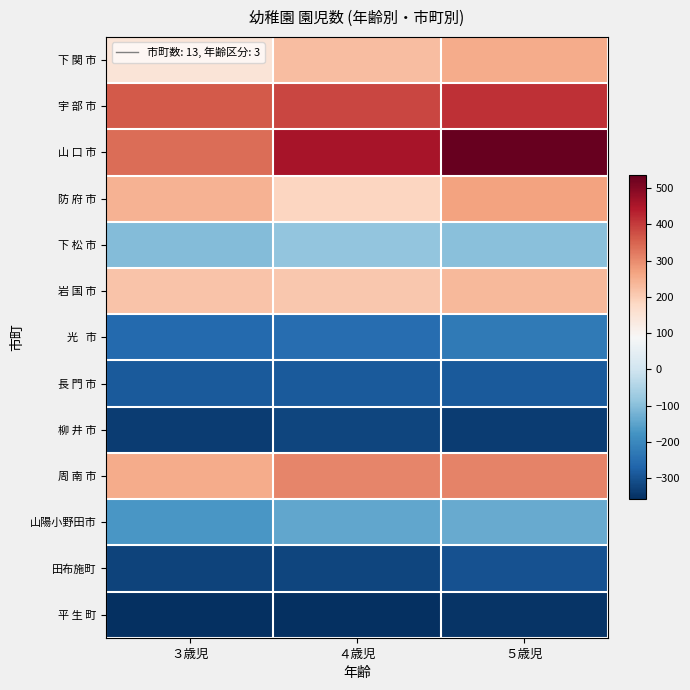

At how many categories does at least one series exceed 469?

1